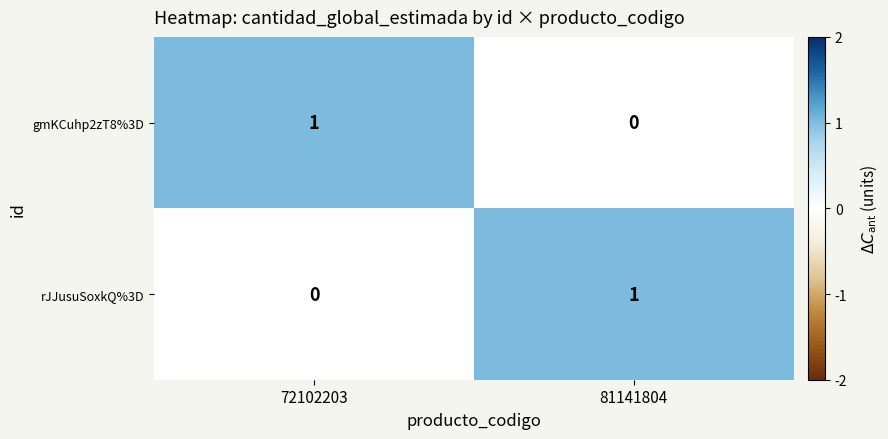

Rank the categories by rJJusuSoxkQ%3D value from lowest to highest.

72102203, 81141804